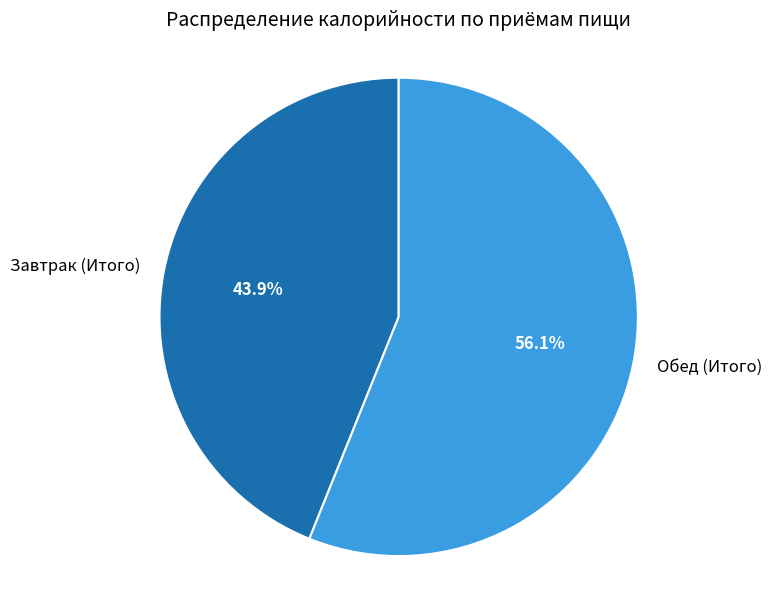

True or false: Завтрак (Итого) accounts for 51% of the total.

False